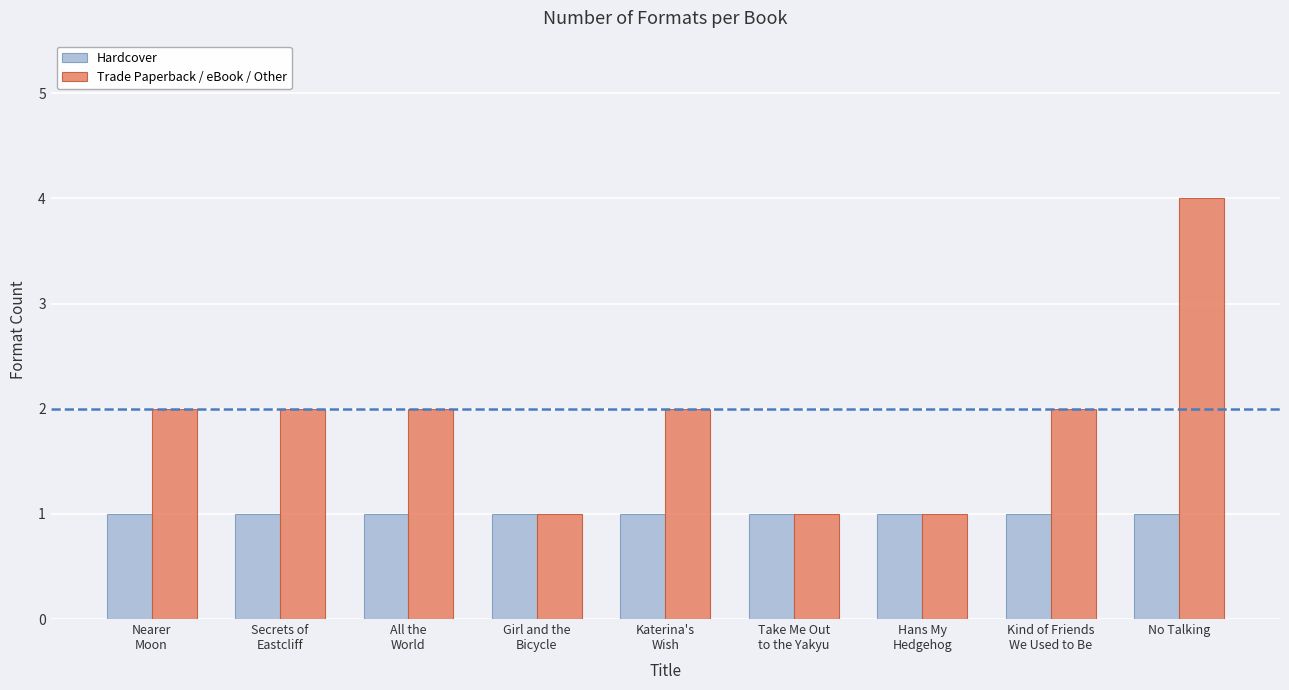

Which label corresponds to the largest value in the chart?

No Talking